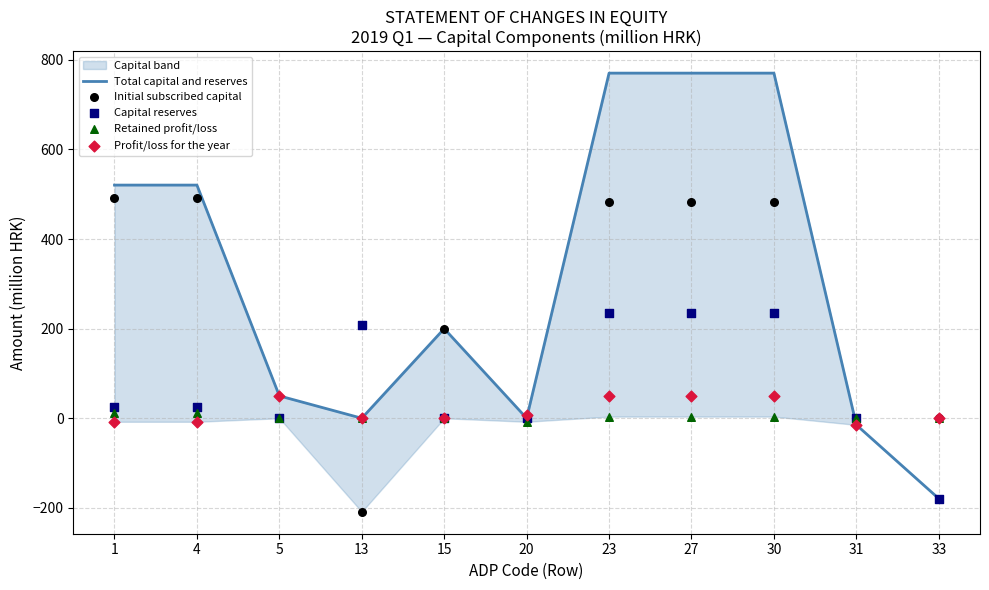

At which category is the sum across all series the highest?

23